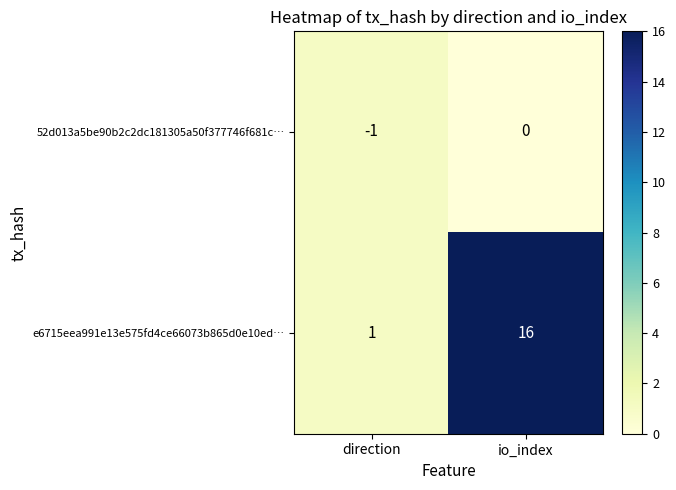

Which category has the highest value in the 52d013a5be90b2c2dc181305a50f377746f681c… series?

io_index